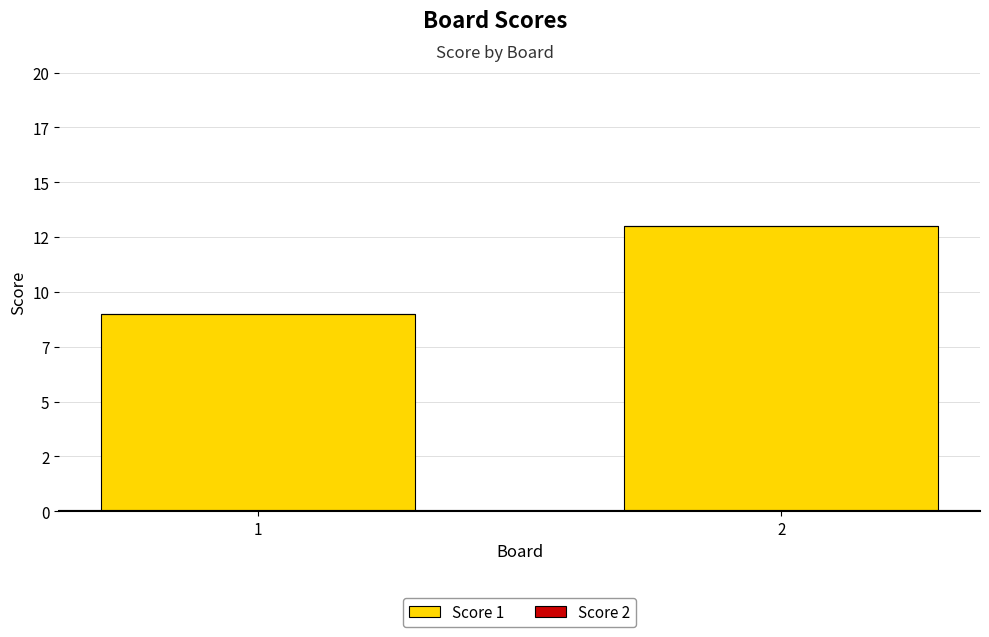

Are the bars grouped side by side (vs. stacked)?

No